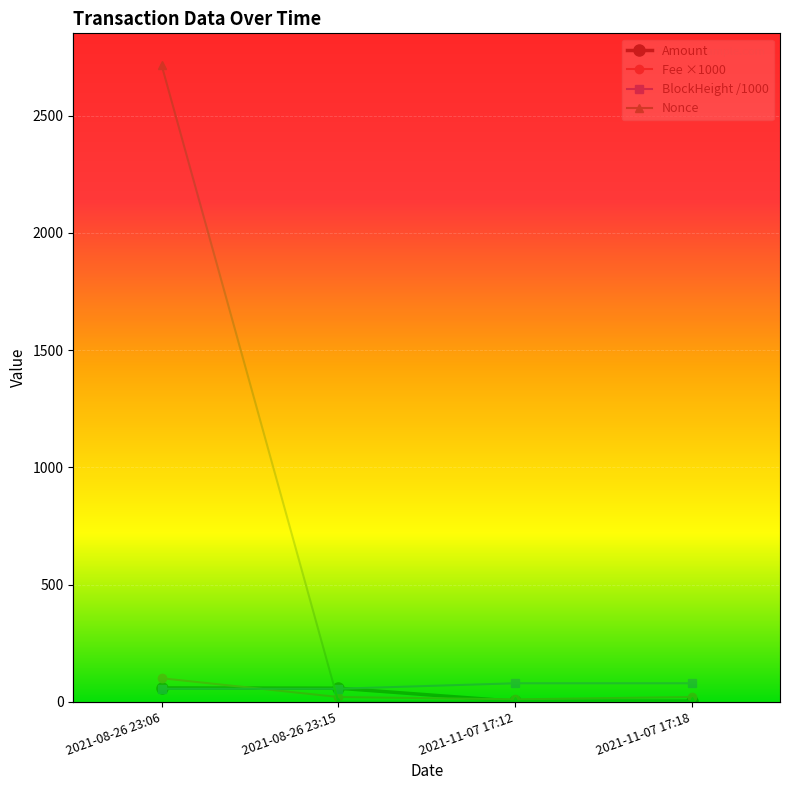

What is the value of the BlockHeight /1000 point at the 2nd from the left?

55.3